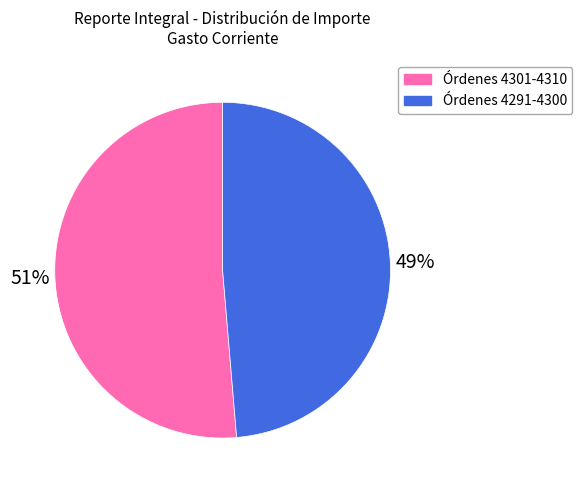

To the nearest percent, what is the average slice percentage?

50%